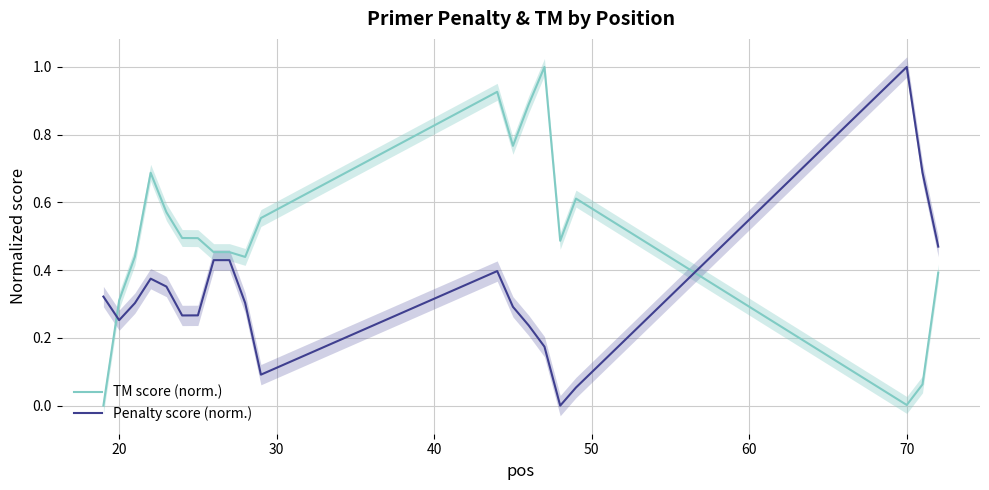

At how many categories does at least one series exceed 0?

20